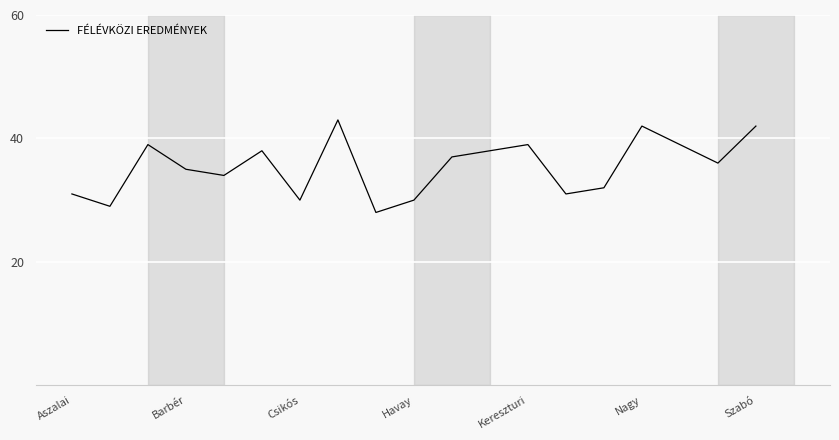

What is the difference between the maximum and minimum values?

15